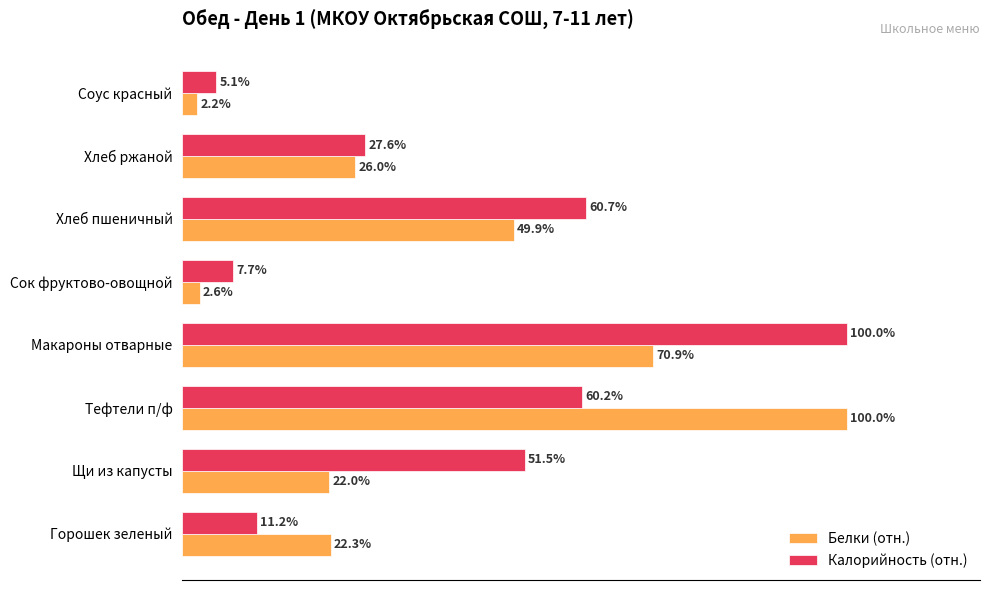

Which series has the widest spread of values?

Белки (отн.)